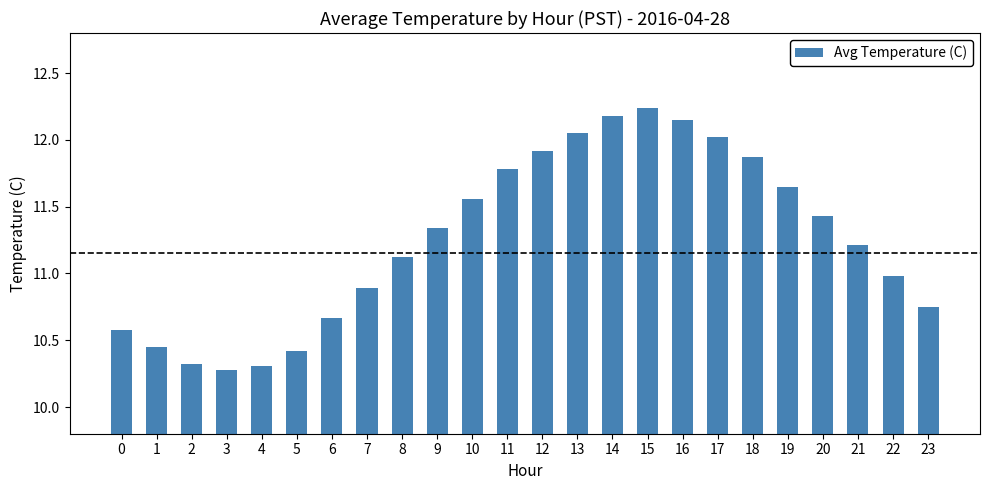

What is the value of the 12th bar from the left?

11.8